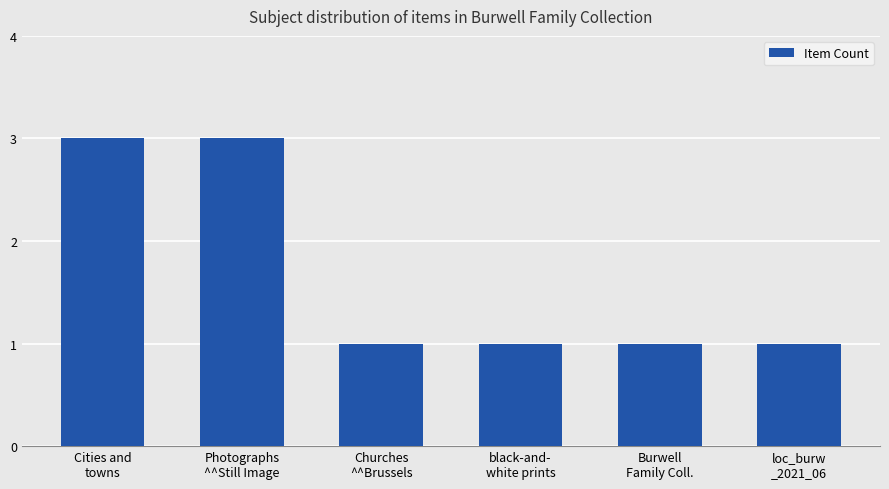

Does the chart contain any negative values?

No